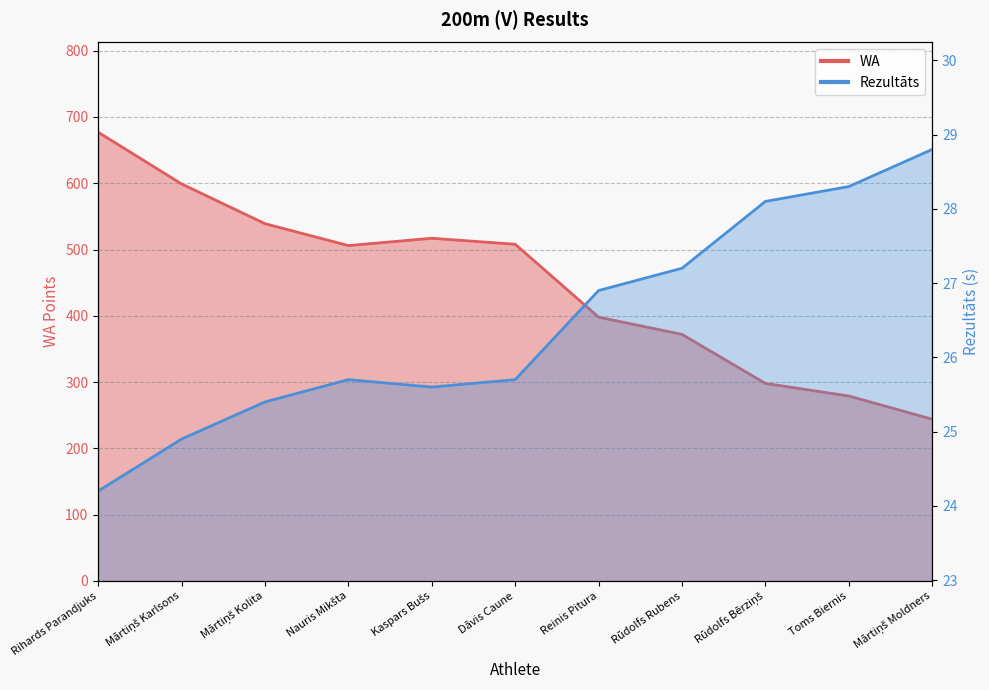

Is the value of Rezultāts at Rūdolfs Rubens greater than the value of WA at Toms Biernis?

No